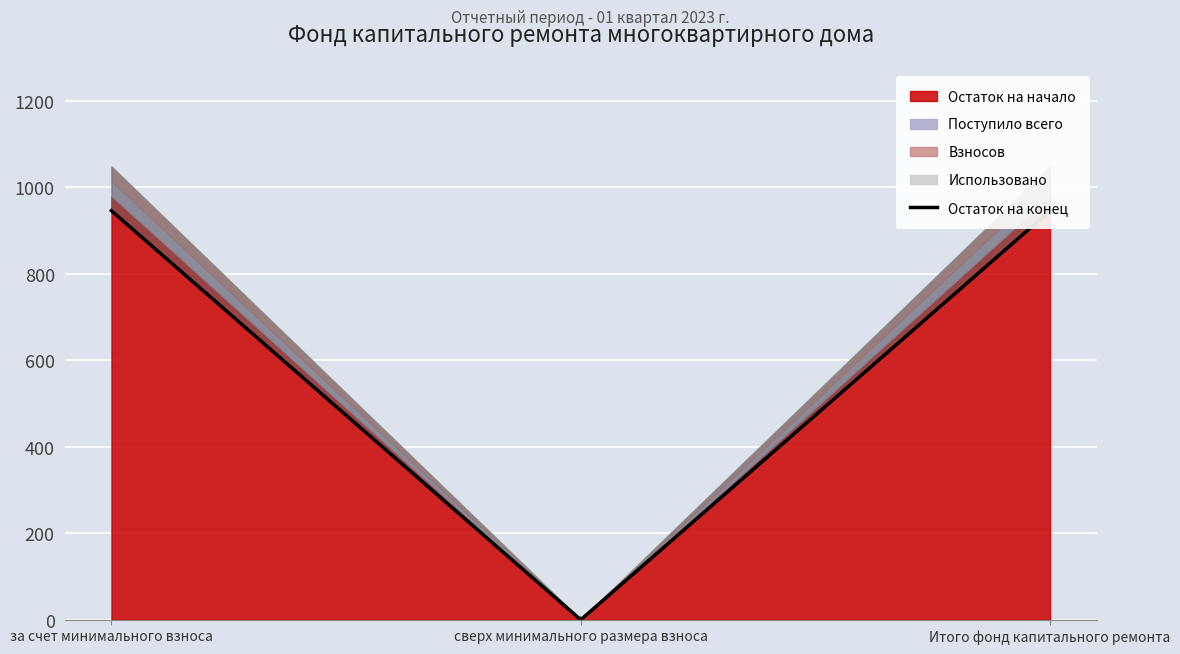

Between 1 and 3, which series saw the biggest shift?

Остаток на начало